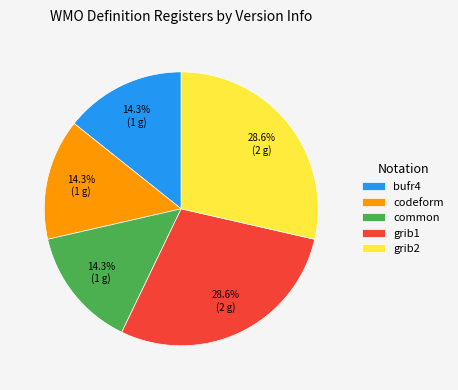

How many segments does this pie chart have?

5